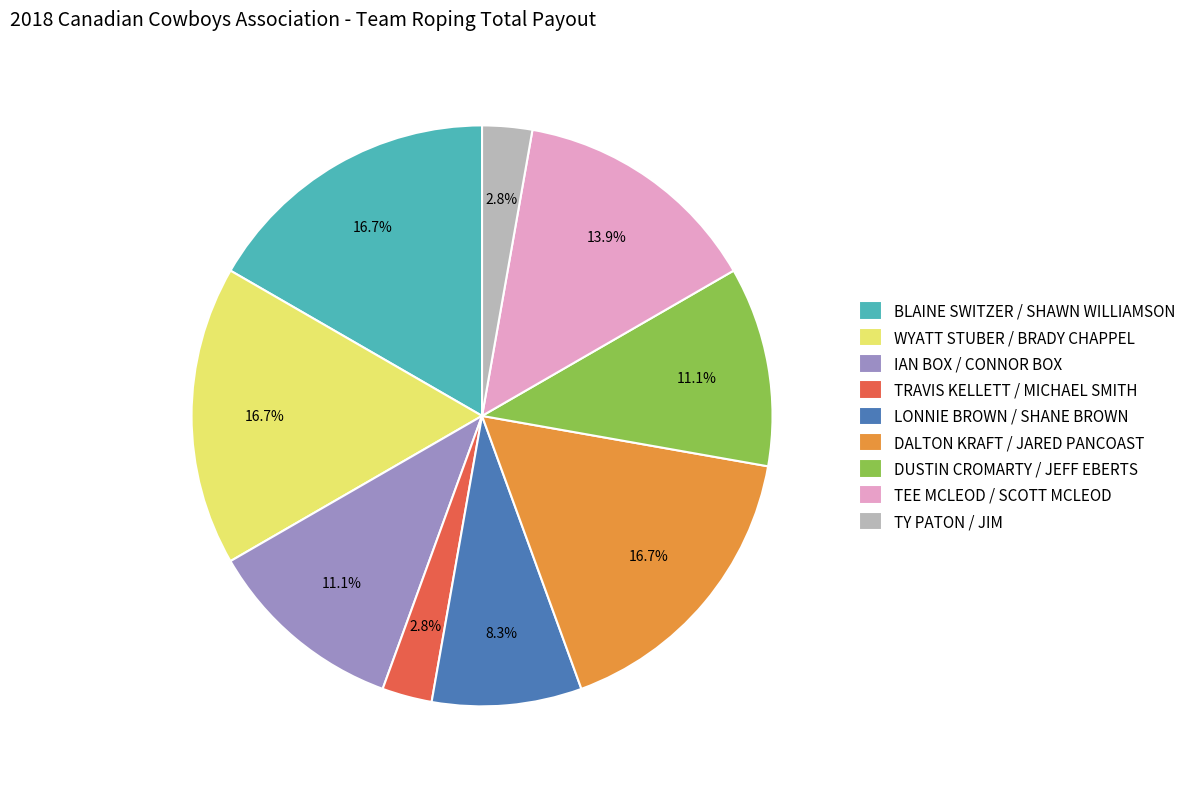

To the nearest percent, what portion does WYATT STUBER / BRADY CHAPPEL represent?

17%